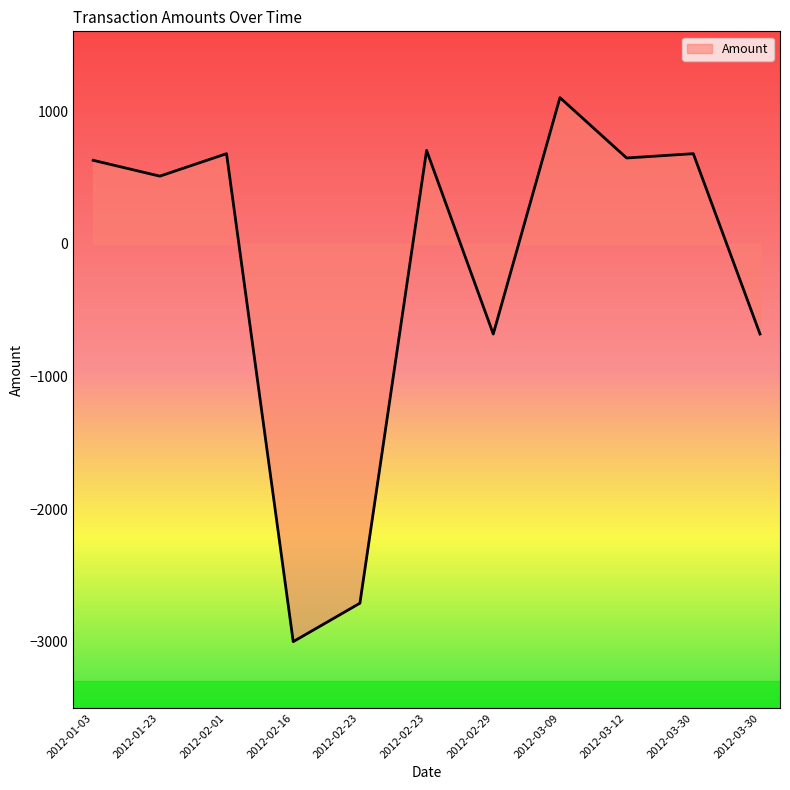

How many values are below 630?

5